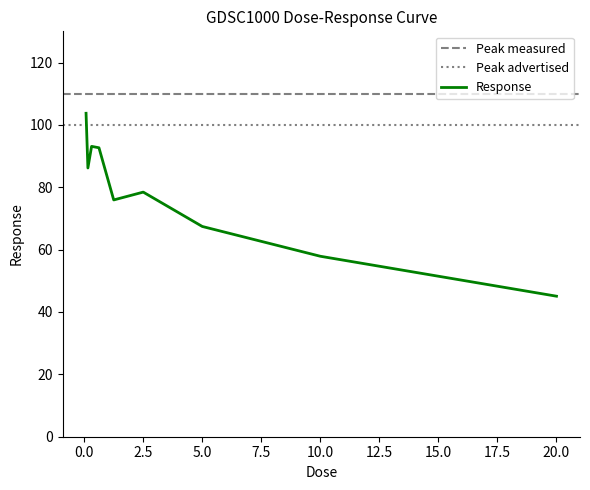

List the labels in order of value, smallest first.

20.0, 10.0, 5.0, 1.25, 2.5, 0.15625, 0.625, 0.3125, 0.078125